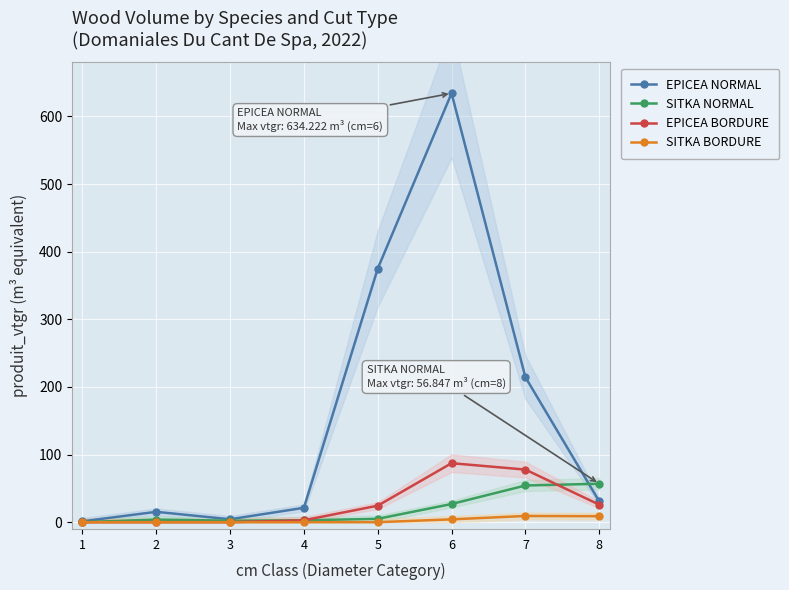

True or false: EPICEA NORMAL has more than 2 interior local peaks.

False